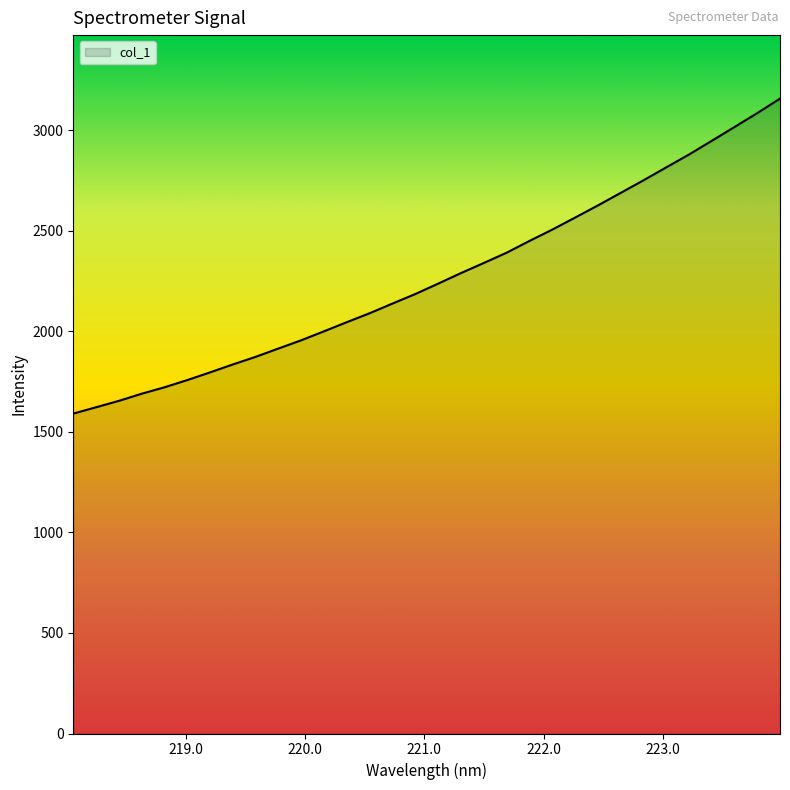

What is the difference between the maximum and minimum values?

1566.6